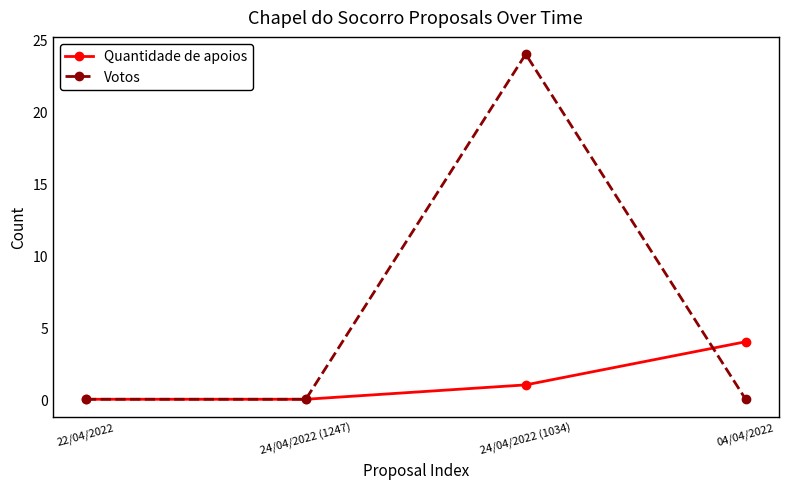

Count the number of data series in this chart.

2